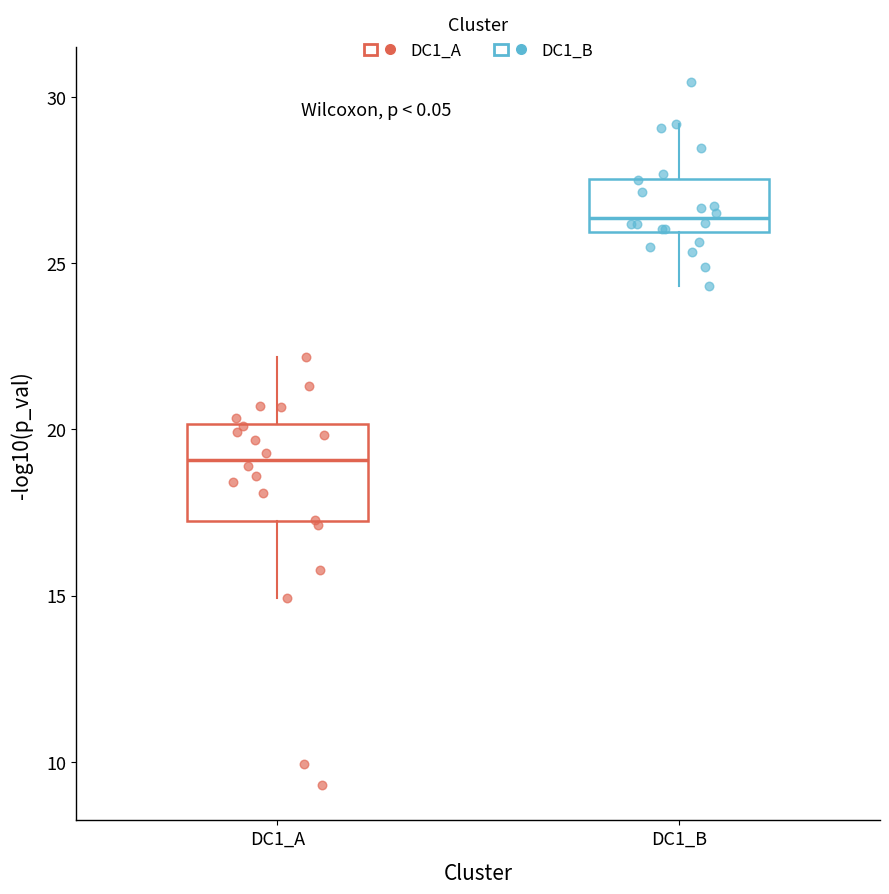

Reading left to right, transcribe this box plot: for each box, give where its median line is, the range the box spans, and where its two whiskers end, as read against the y-axis. The values are not printed on the chart, so give them approximately, as read against the axis.

DC1_A: median 19.0, box 17.0 to 20.0, whiskers 15.0 to 22.0
DC1_B: median 26.5, box 26.0 to 27.5, whiskers 24.5 to 29.0